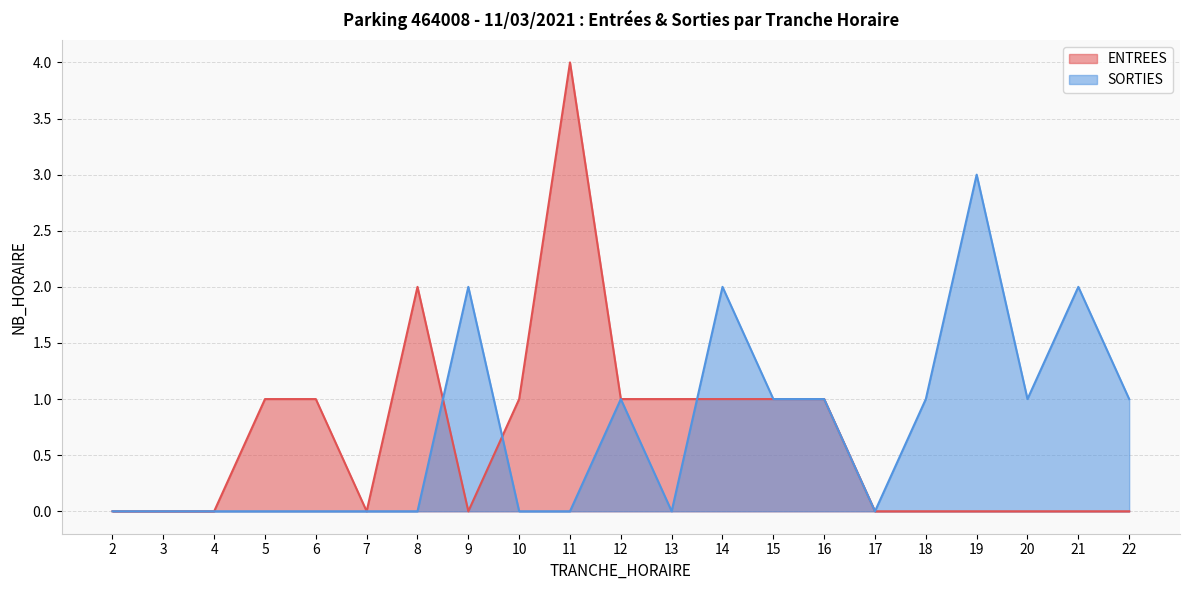

Reading left to right, transcribe all the data shown in this chart.

ENTREES: 0	0	0	1	1	0	2	0	1	4	1	1	1	1	1	0	0	0	0	0	0
SORTIES: 0	0	0	0	0	0	0	2	0	0	1	0	2	1	1	0	1	3	1	2	1